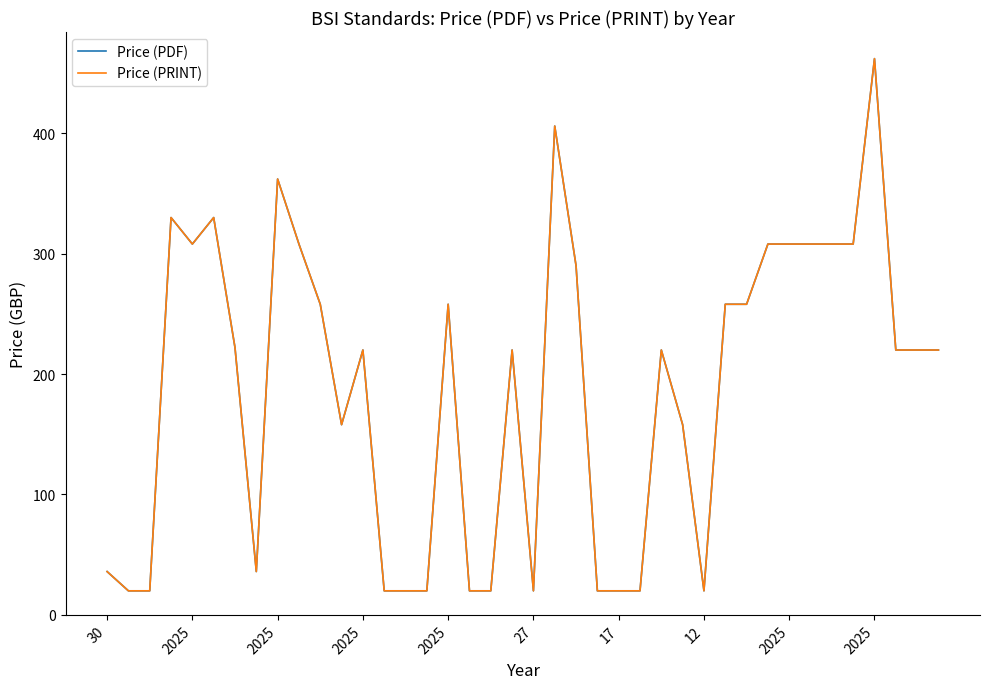

Is this an area chart (filled region under the line)?

No